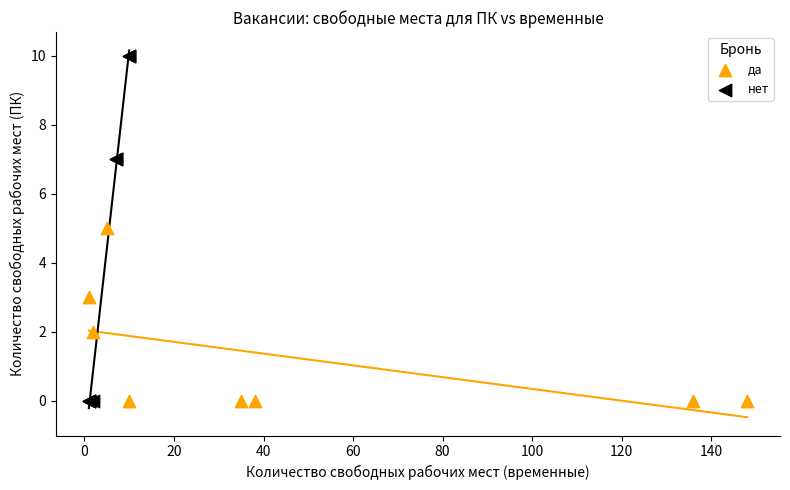

What are all the series names shown in the legend?

да, нет